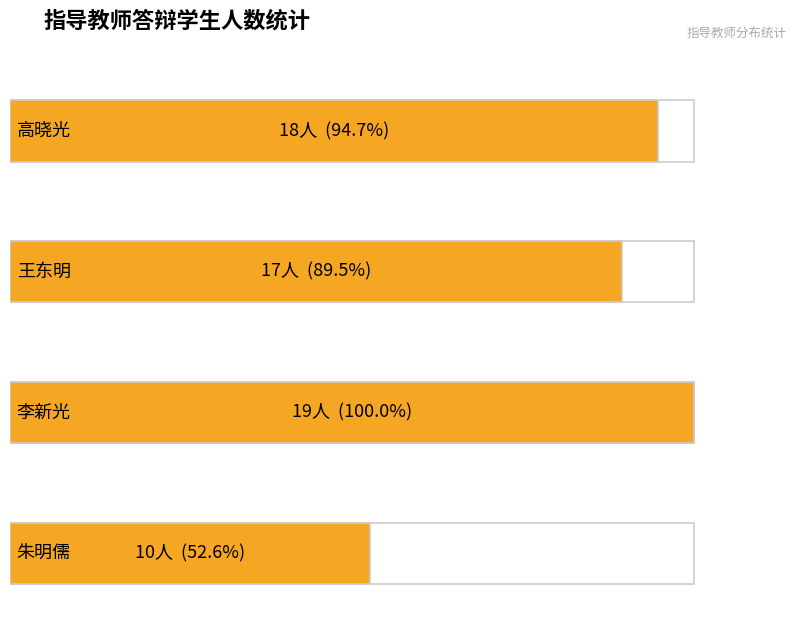

The 朱明儒 series shows 6 at 王东明. True or false?

False